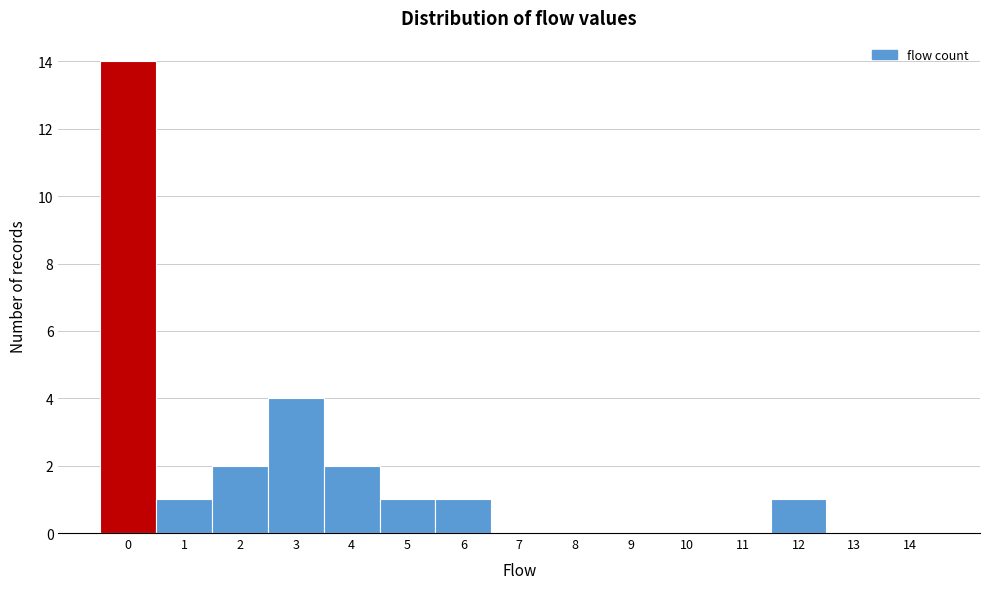

Reading left to right, list all the values displayed in this chart.

0=14	1=1	2=2	3=4	4=2	5=1	6=1	7=0	8=0	9=0	10=0	11=0	12=1	13=0	14=0